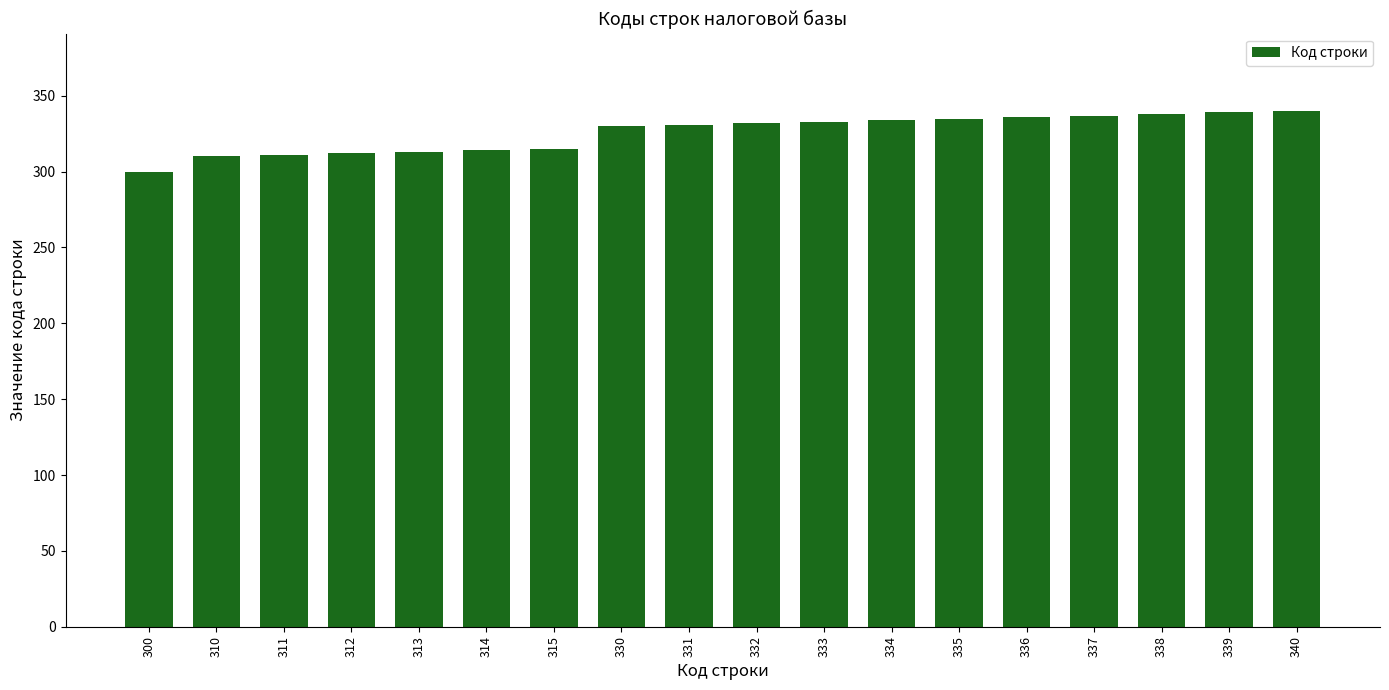

What is the sum of all values?

5860